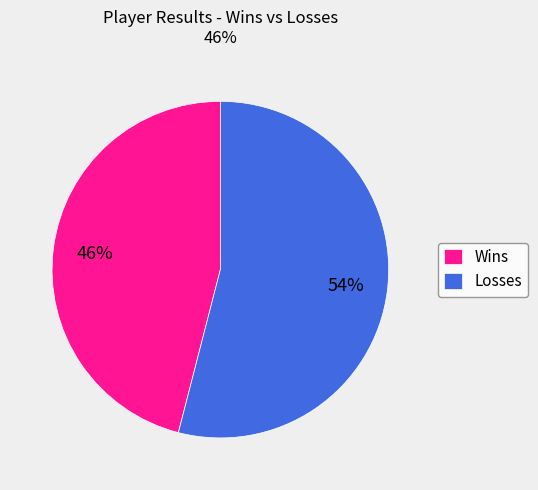

Do Losses and Wins together represent more than half of the pie?

Yes